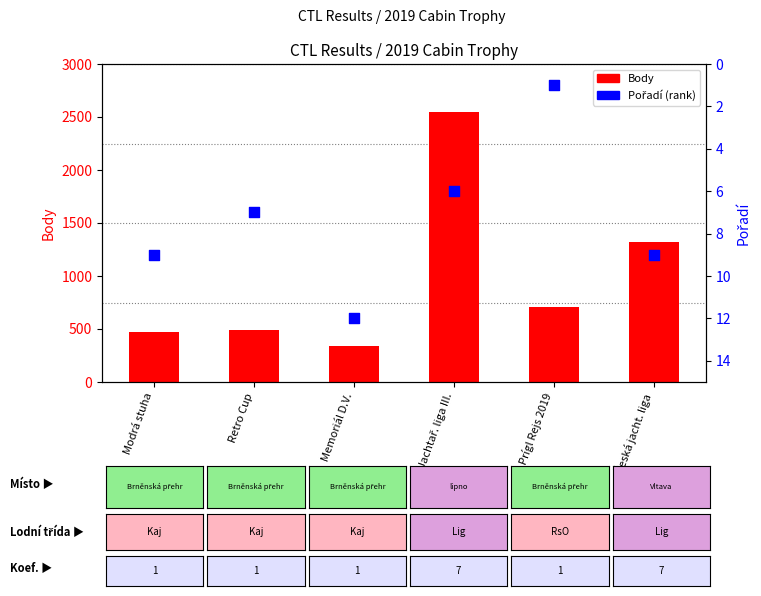

Which series contains the highest Y value?

Body